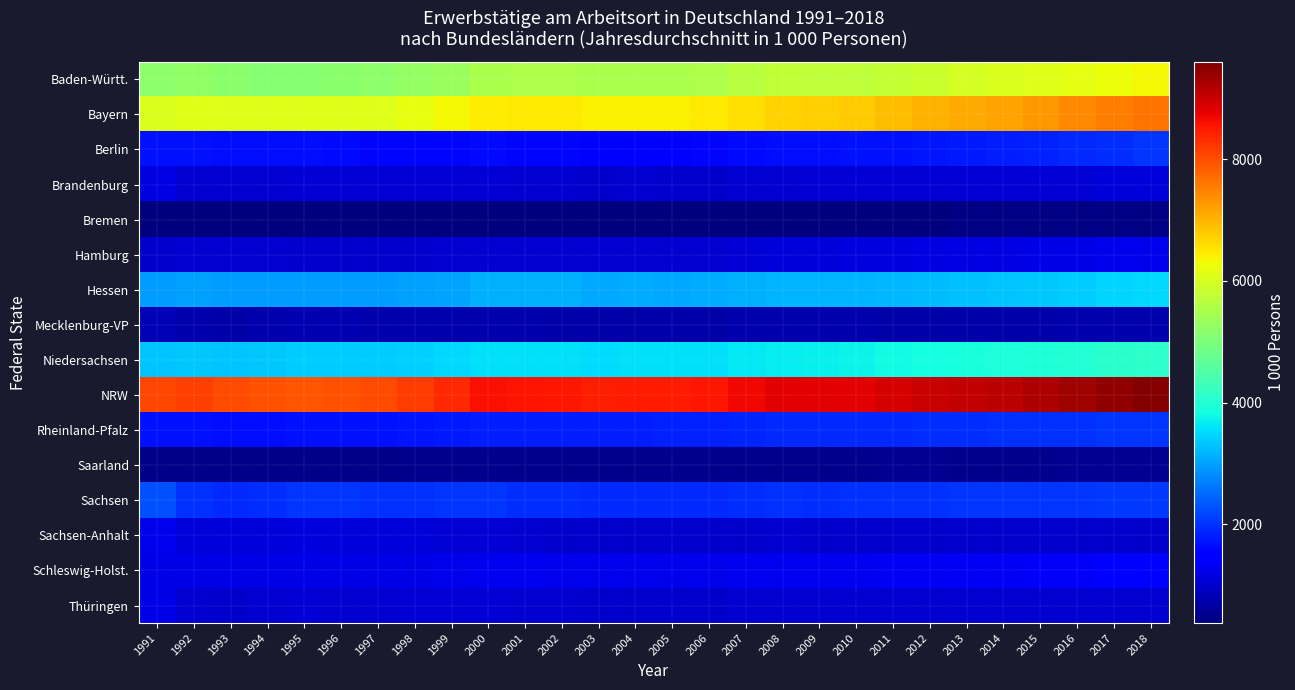

At 1991, list the series in order from smallest to largest.

Bremen, Saarland, Mecklenburg-VP, Hamburg, Brandenburg, Schleswig-Holst., Thüringen, Sachsen-Anhalt, Rheinland-Pfalz, Berlin, Sachsen, Hessen, Niedersachsen, Baden-Württ., Bayern, NRW